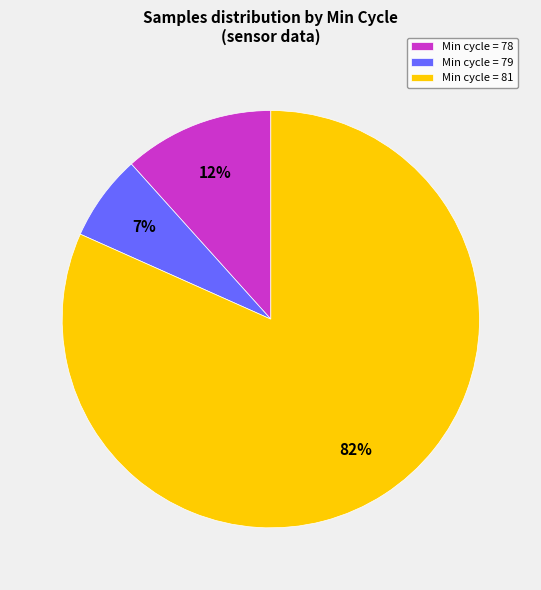

How many slices are in this pie chart?

3